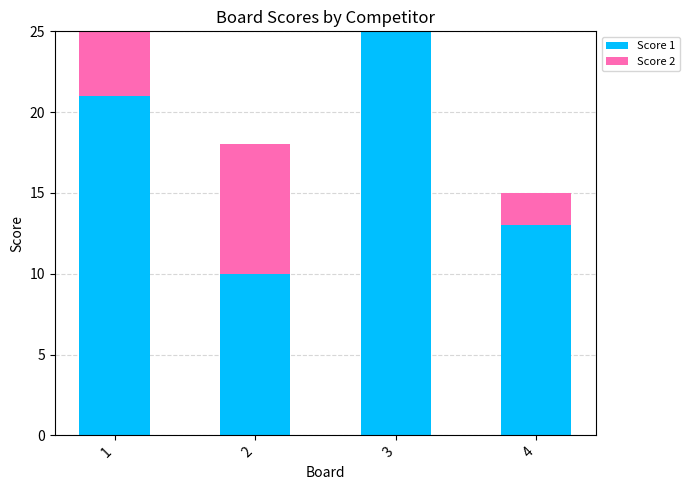

What are all the series names shown in the legend?

Score 1, Score 2